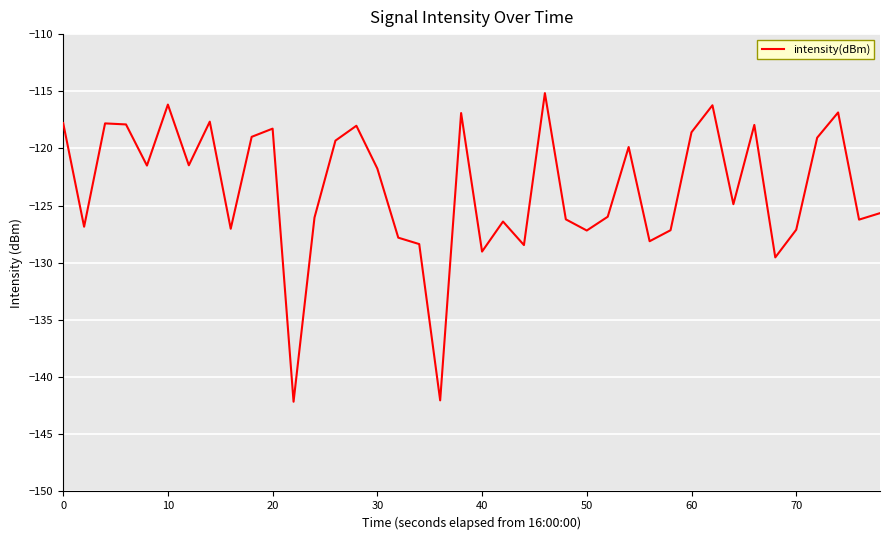

What is the smallest value displayed?

-142.2